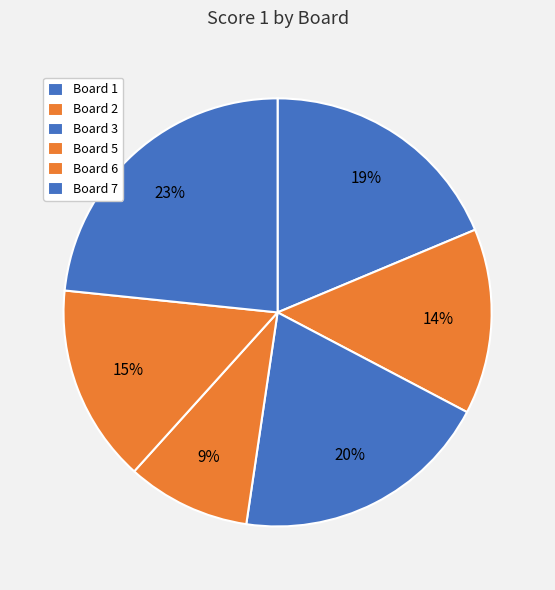

The Board 5 slice represents 9% of the pie. True or false?

True